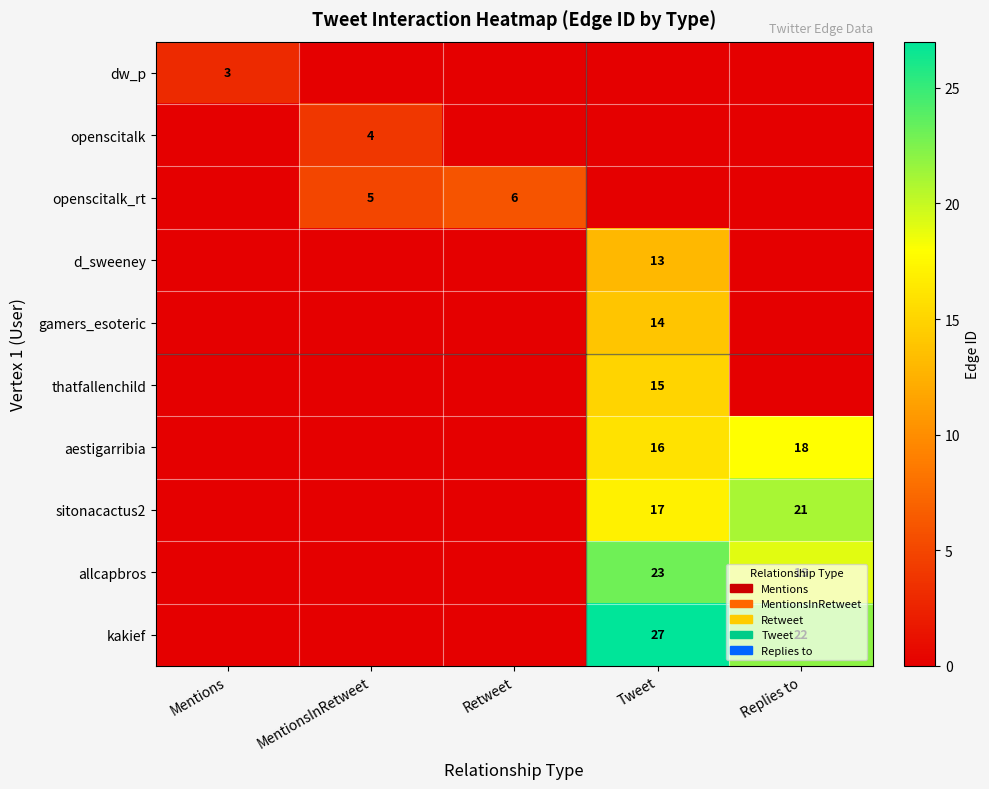

Which series has the largest total across all categories?

kakief